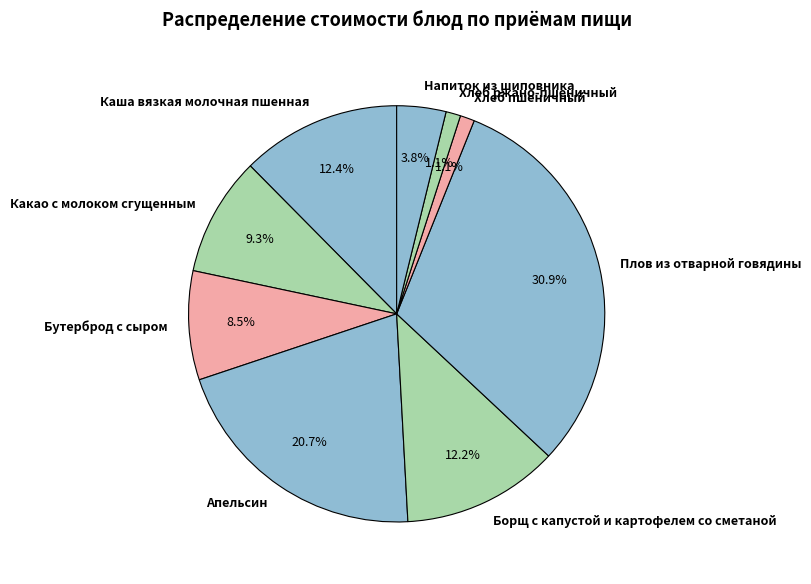

Which slice is the largest?

Плов из отварной говядины